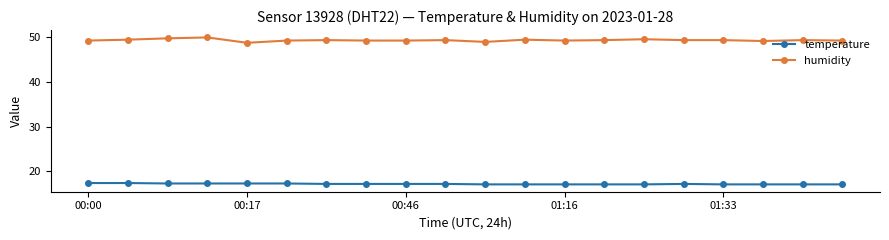

List the series in order of their peak value, lowest first.

temperature, humidity